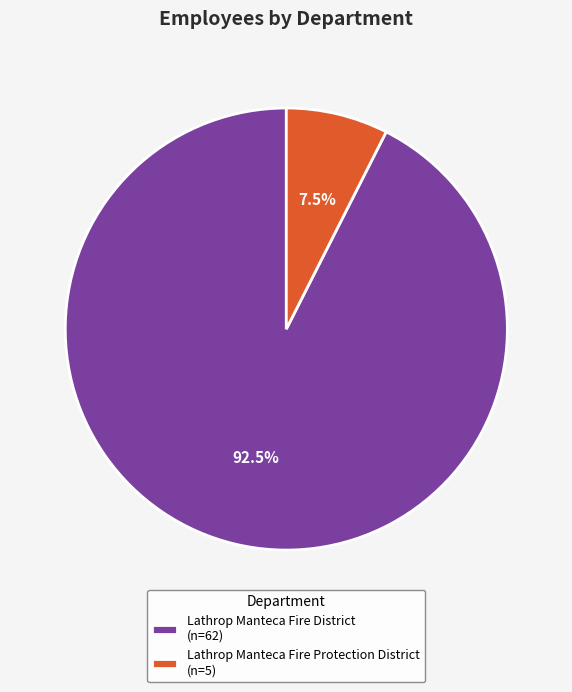

True or false: Lathrop Manteca Fire Protection District accounts for 13% of the total.

False